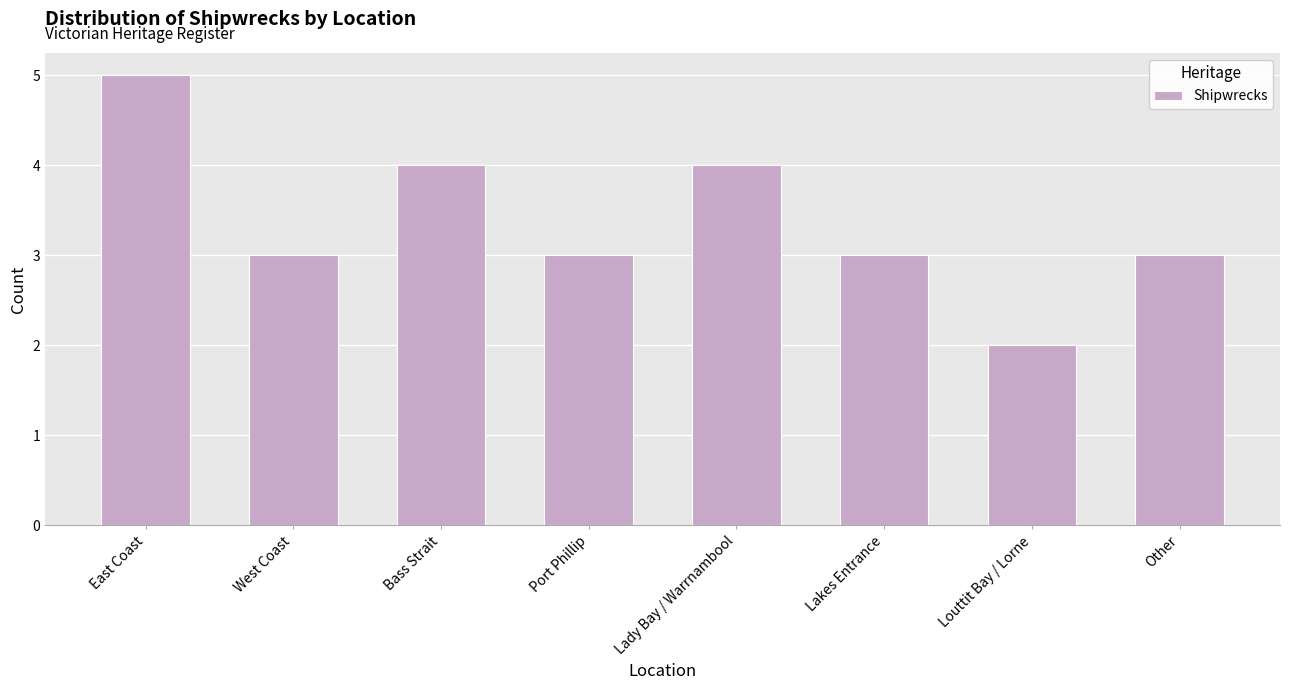

What is the average value?

3